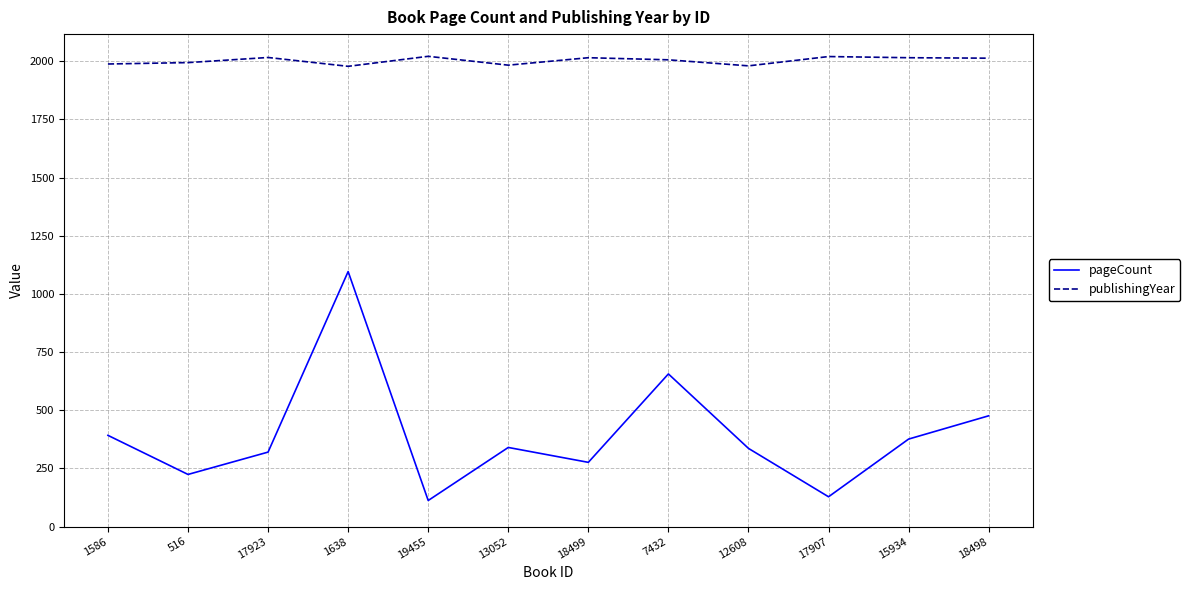

What is the maximum value shown in the chart?

2021